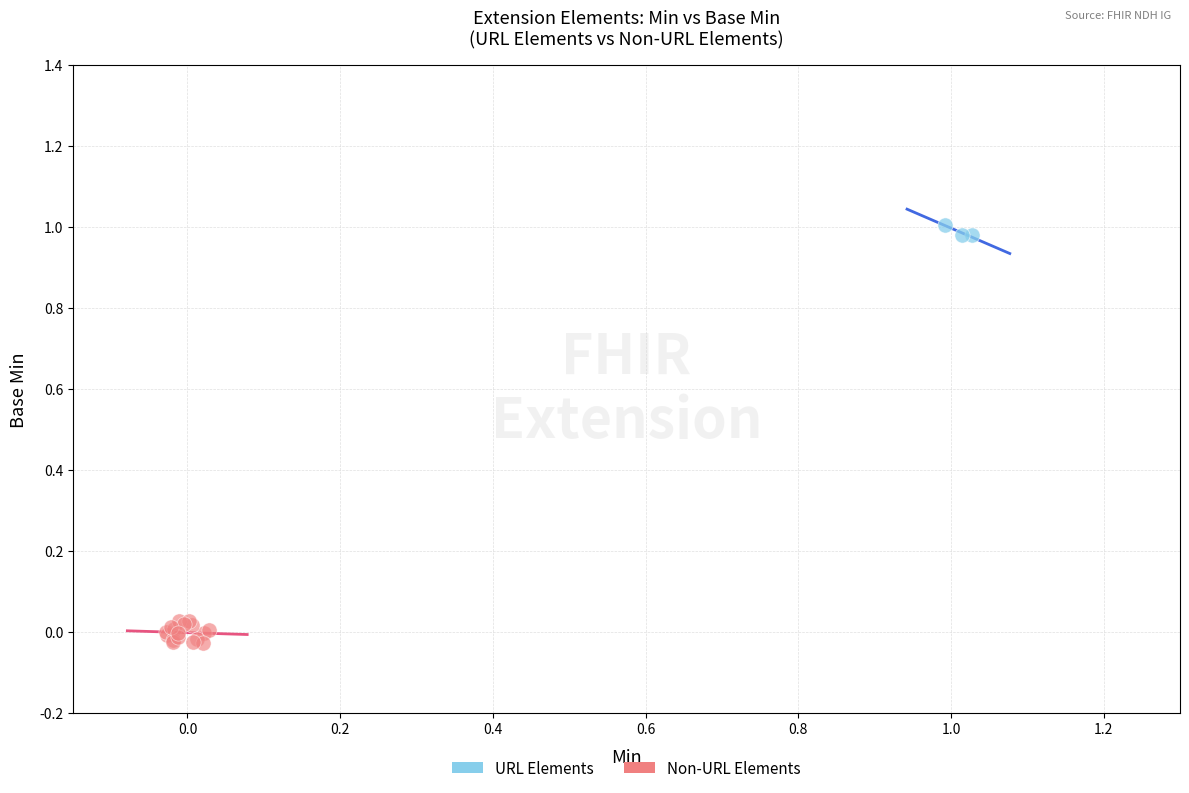

Which series reaches the minimum Y coordinate?

Non-URL Elements